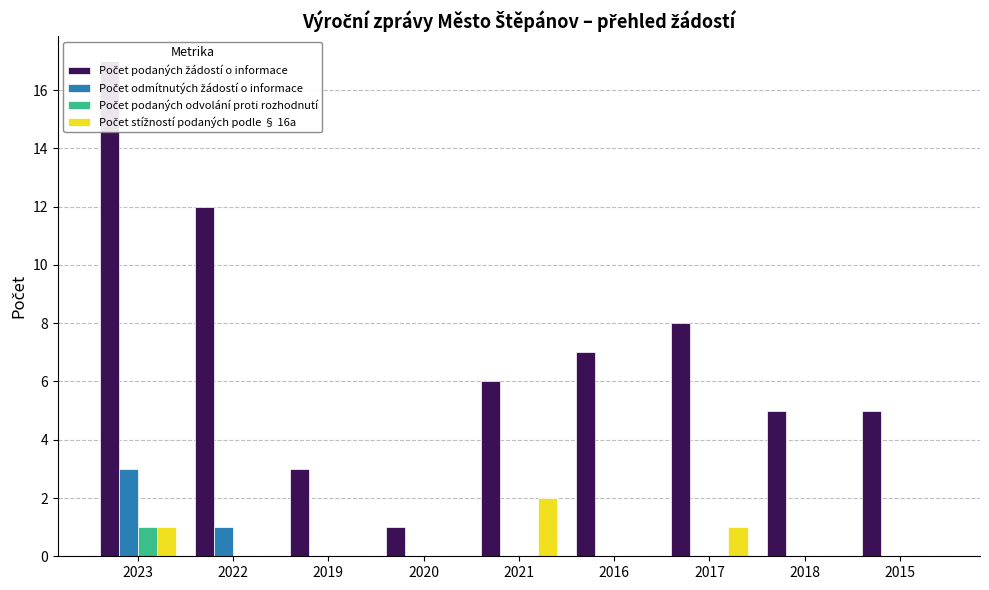

At which label does Počet podaných odvolání proti rozhodnutí reach its minimum?

2022